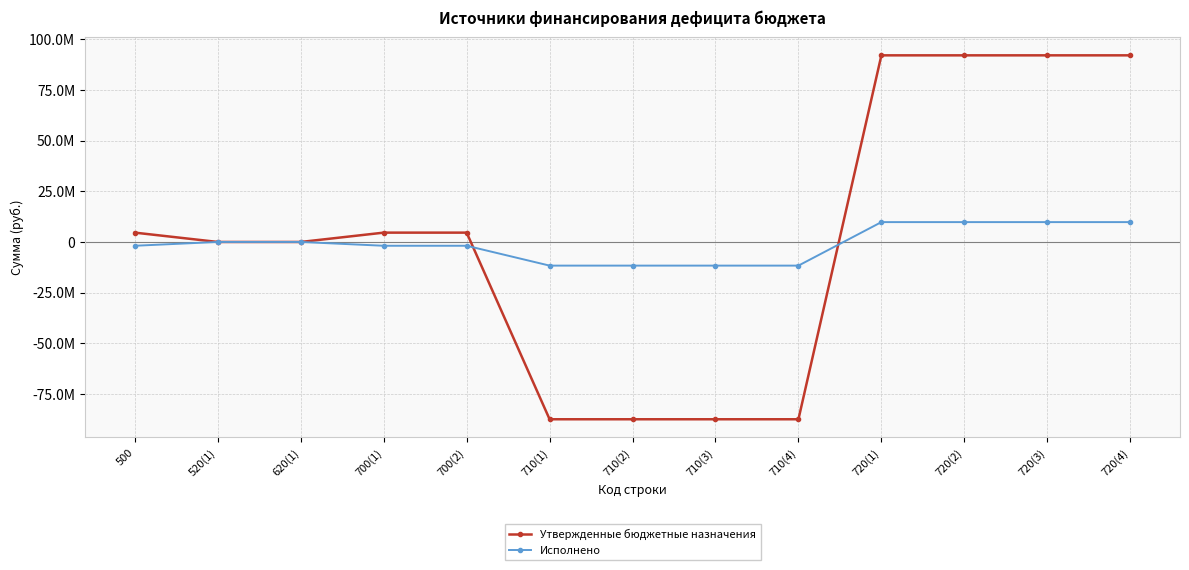

What are all the series names shown in the legend?

Утвержденные бюджетные назначения, Исполнено